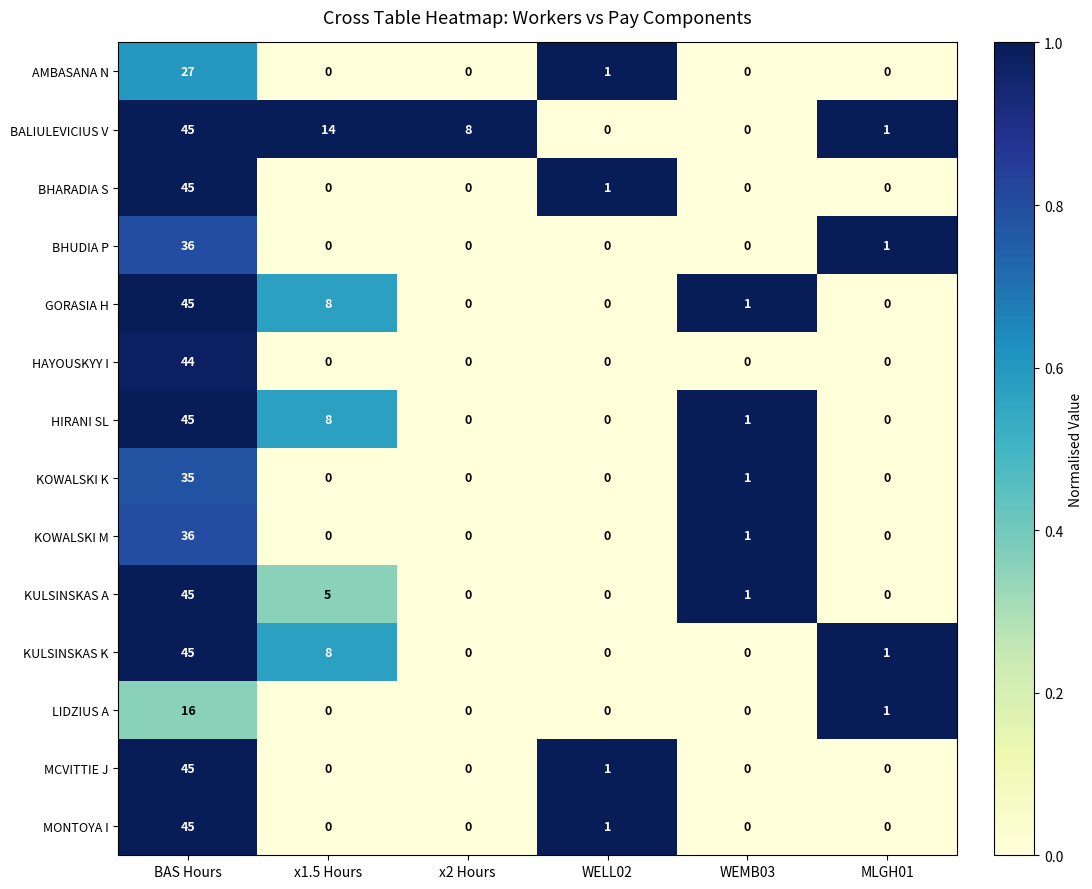

At which category is the sum across all series the highest?

BAS Hours